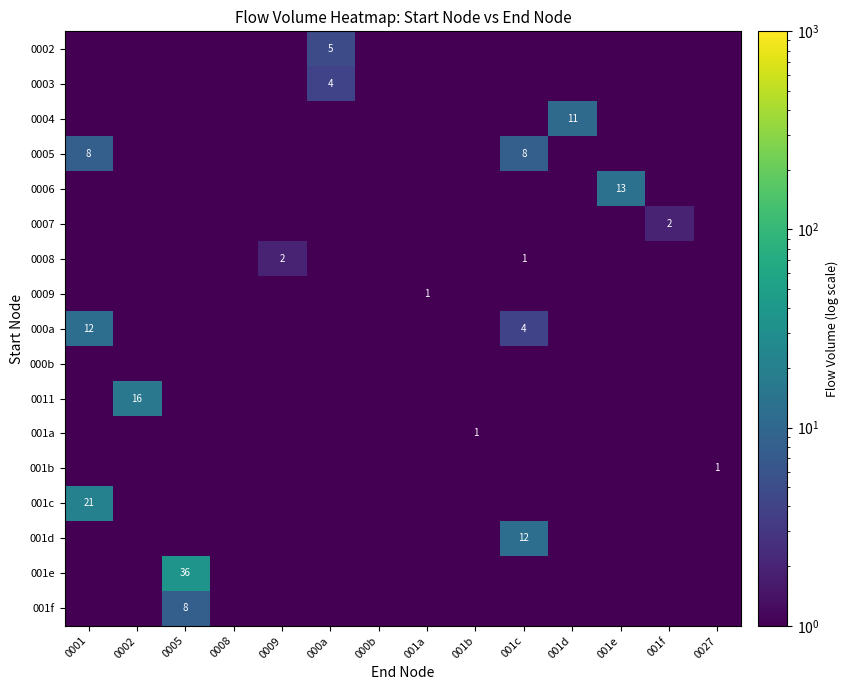

The 001e series shows 23.0 at 0005. True or false?

False